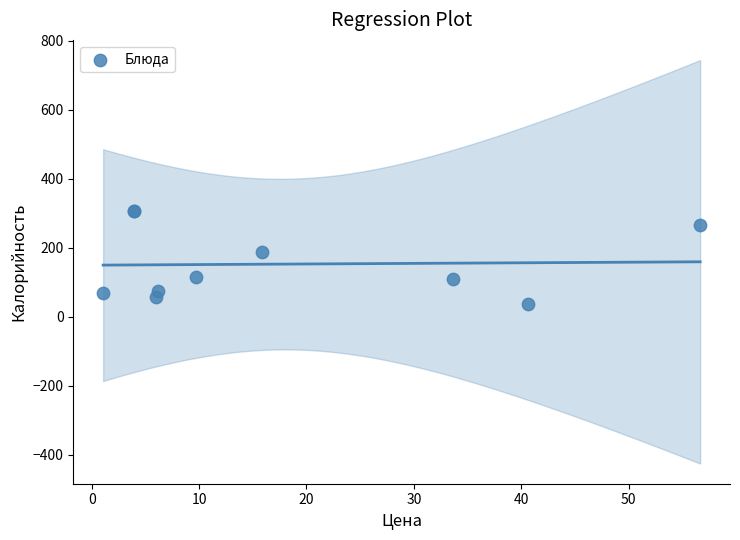

What Y value in the scatter plot is closest to 171?

187.5